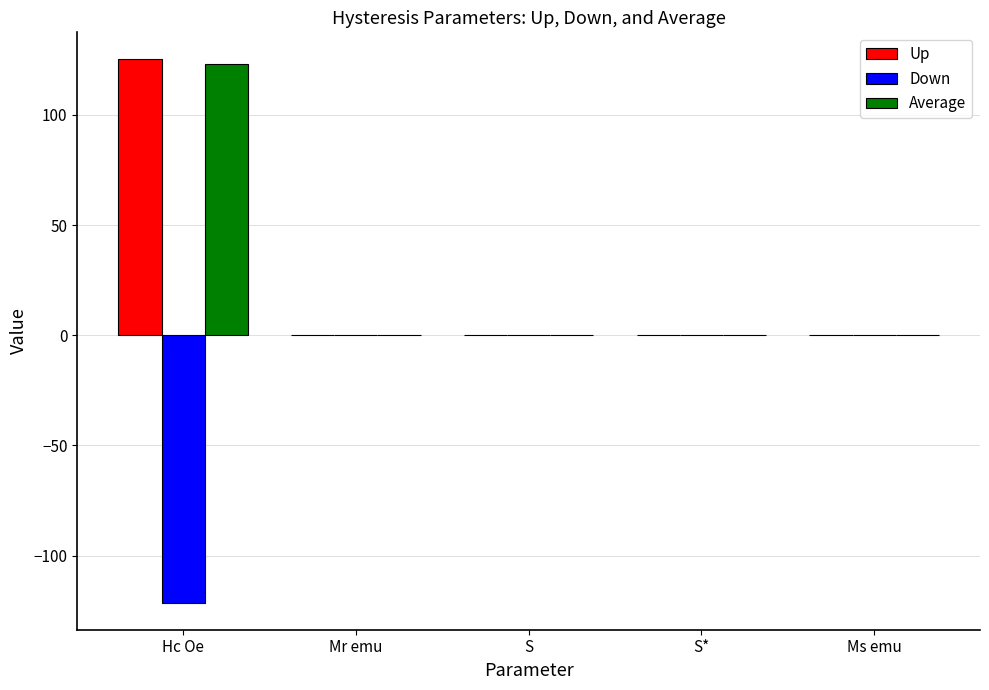

Are the bars grouped side by side (vs. stacked)?

Yes